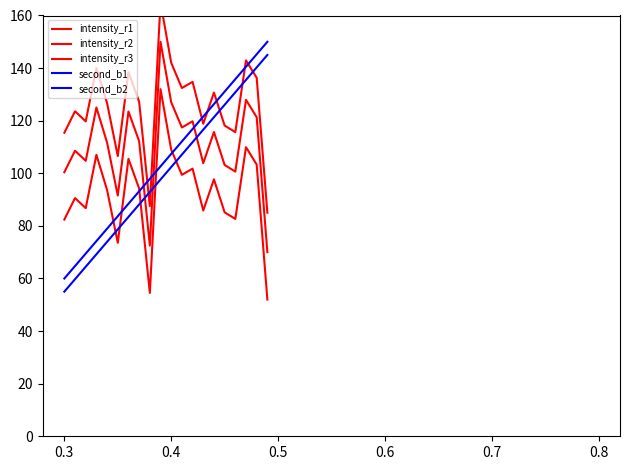

What is the minimum value for intensity_r1?

70.0